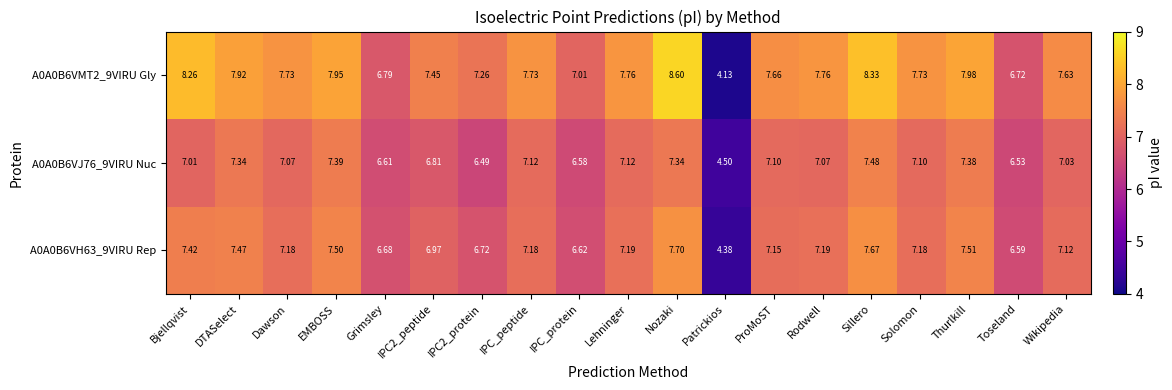

Where is A0A0B6VJ76_9VIRU Nuc nearest to the value 5?

Patrickios